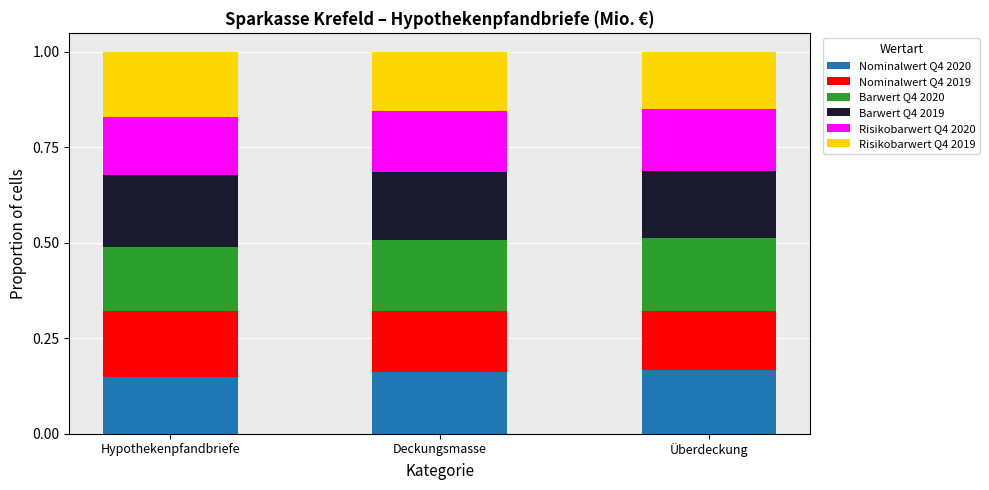

What is the sum of all Nominalwert Q4 2020 values?

0.5